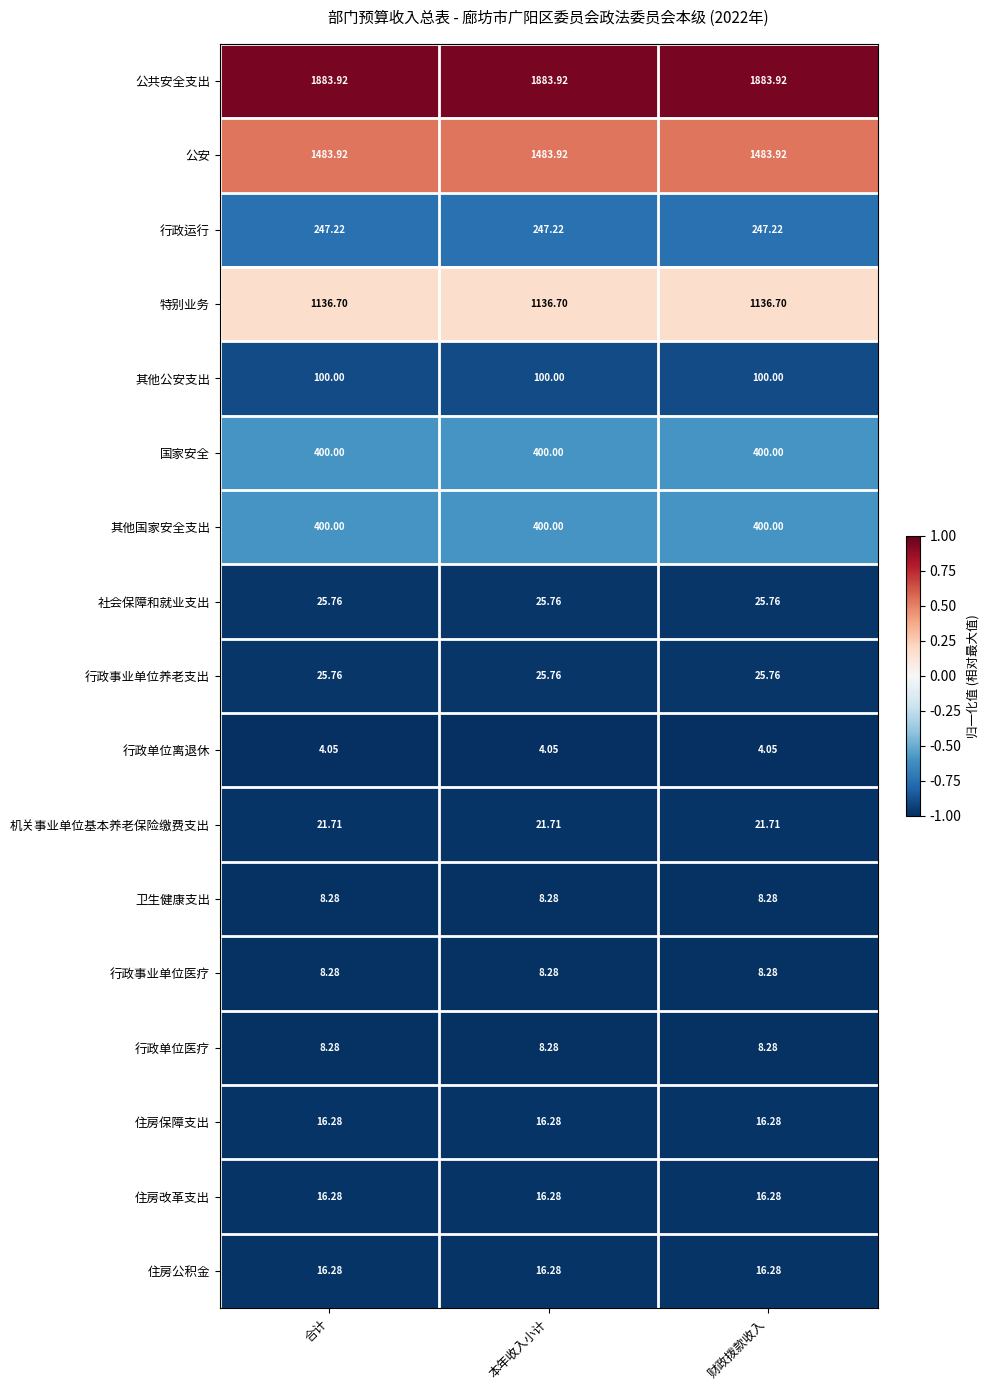

Is the value of 行政运行 at 财政拨款收入 greater than the value of 机关事业单位基本养老保险缴费支出 at 财政拨款收入?

Yes